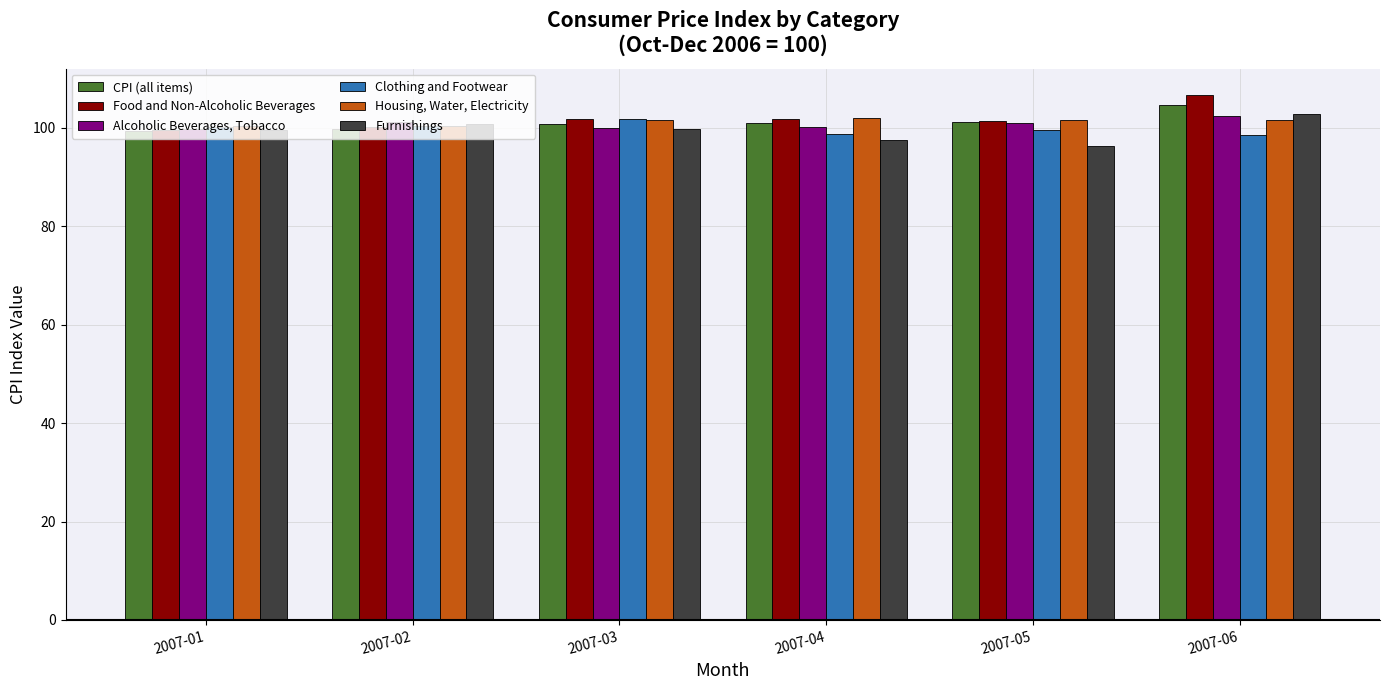

What is the total value across all series at 2007-06?

616.5